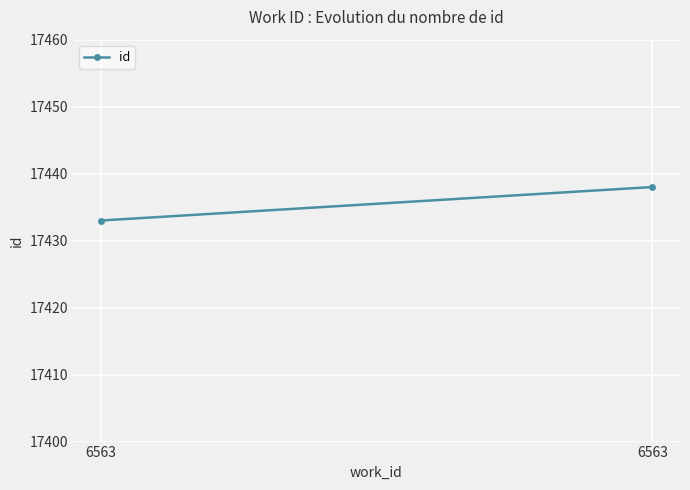

Which label corresponds to the smallest value in the chart?

6563